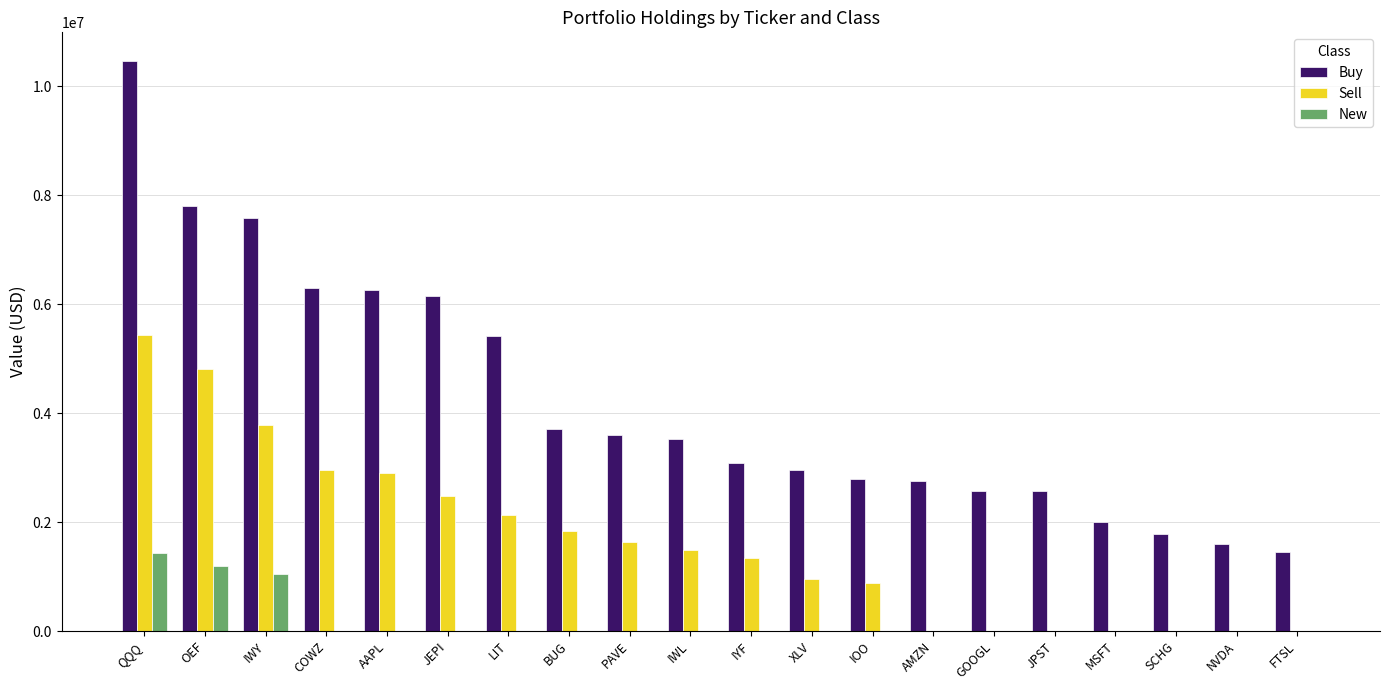

What is the maximum value for Sell?

5441000